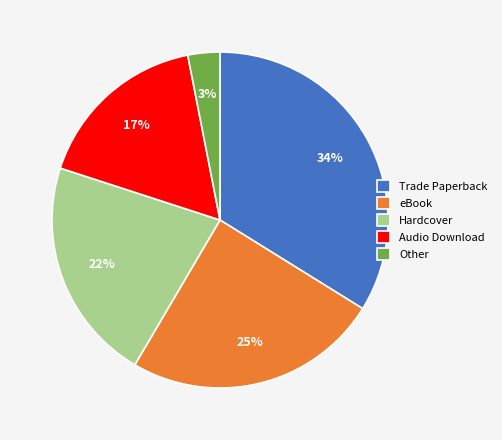

How many slices are in this pie chart?

5